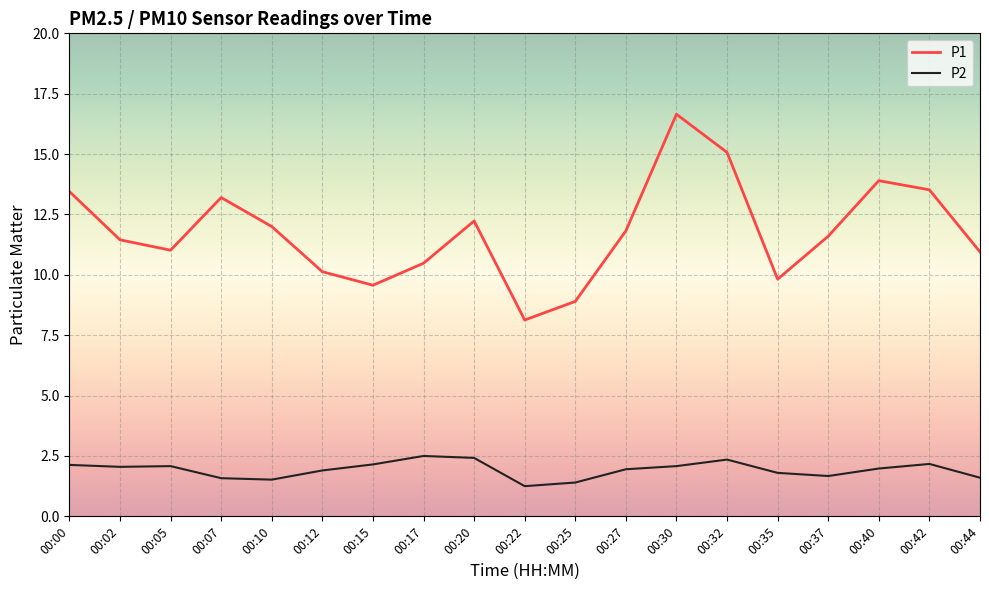

At which label does P1 reach its peak?

00:30